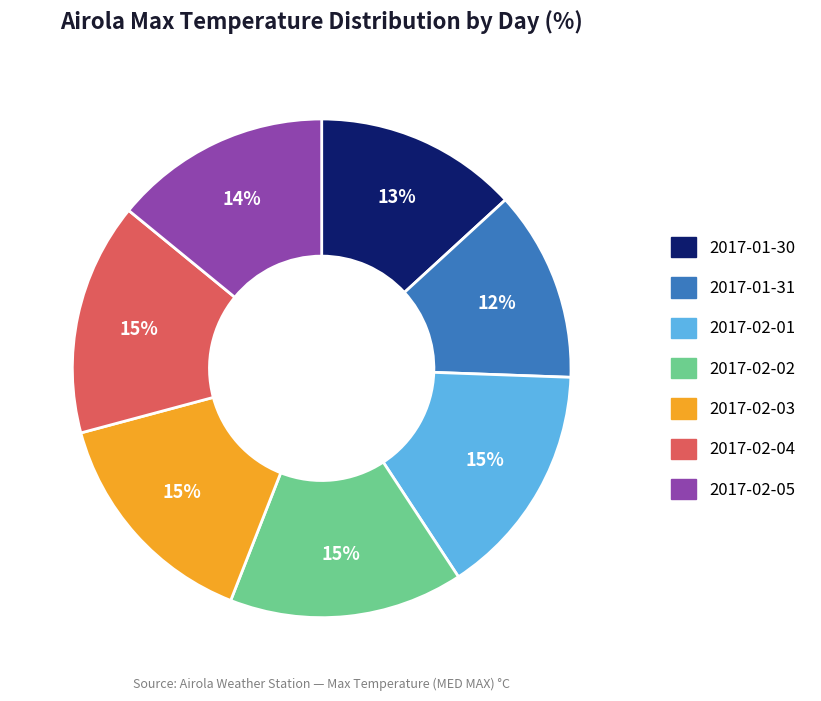

Combined, do 2017-01-30 and 2017-02-02 account for over 50%?

No